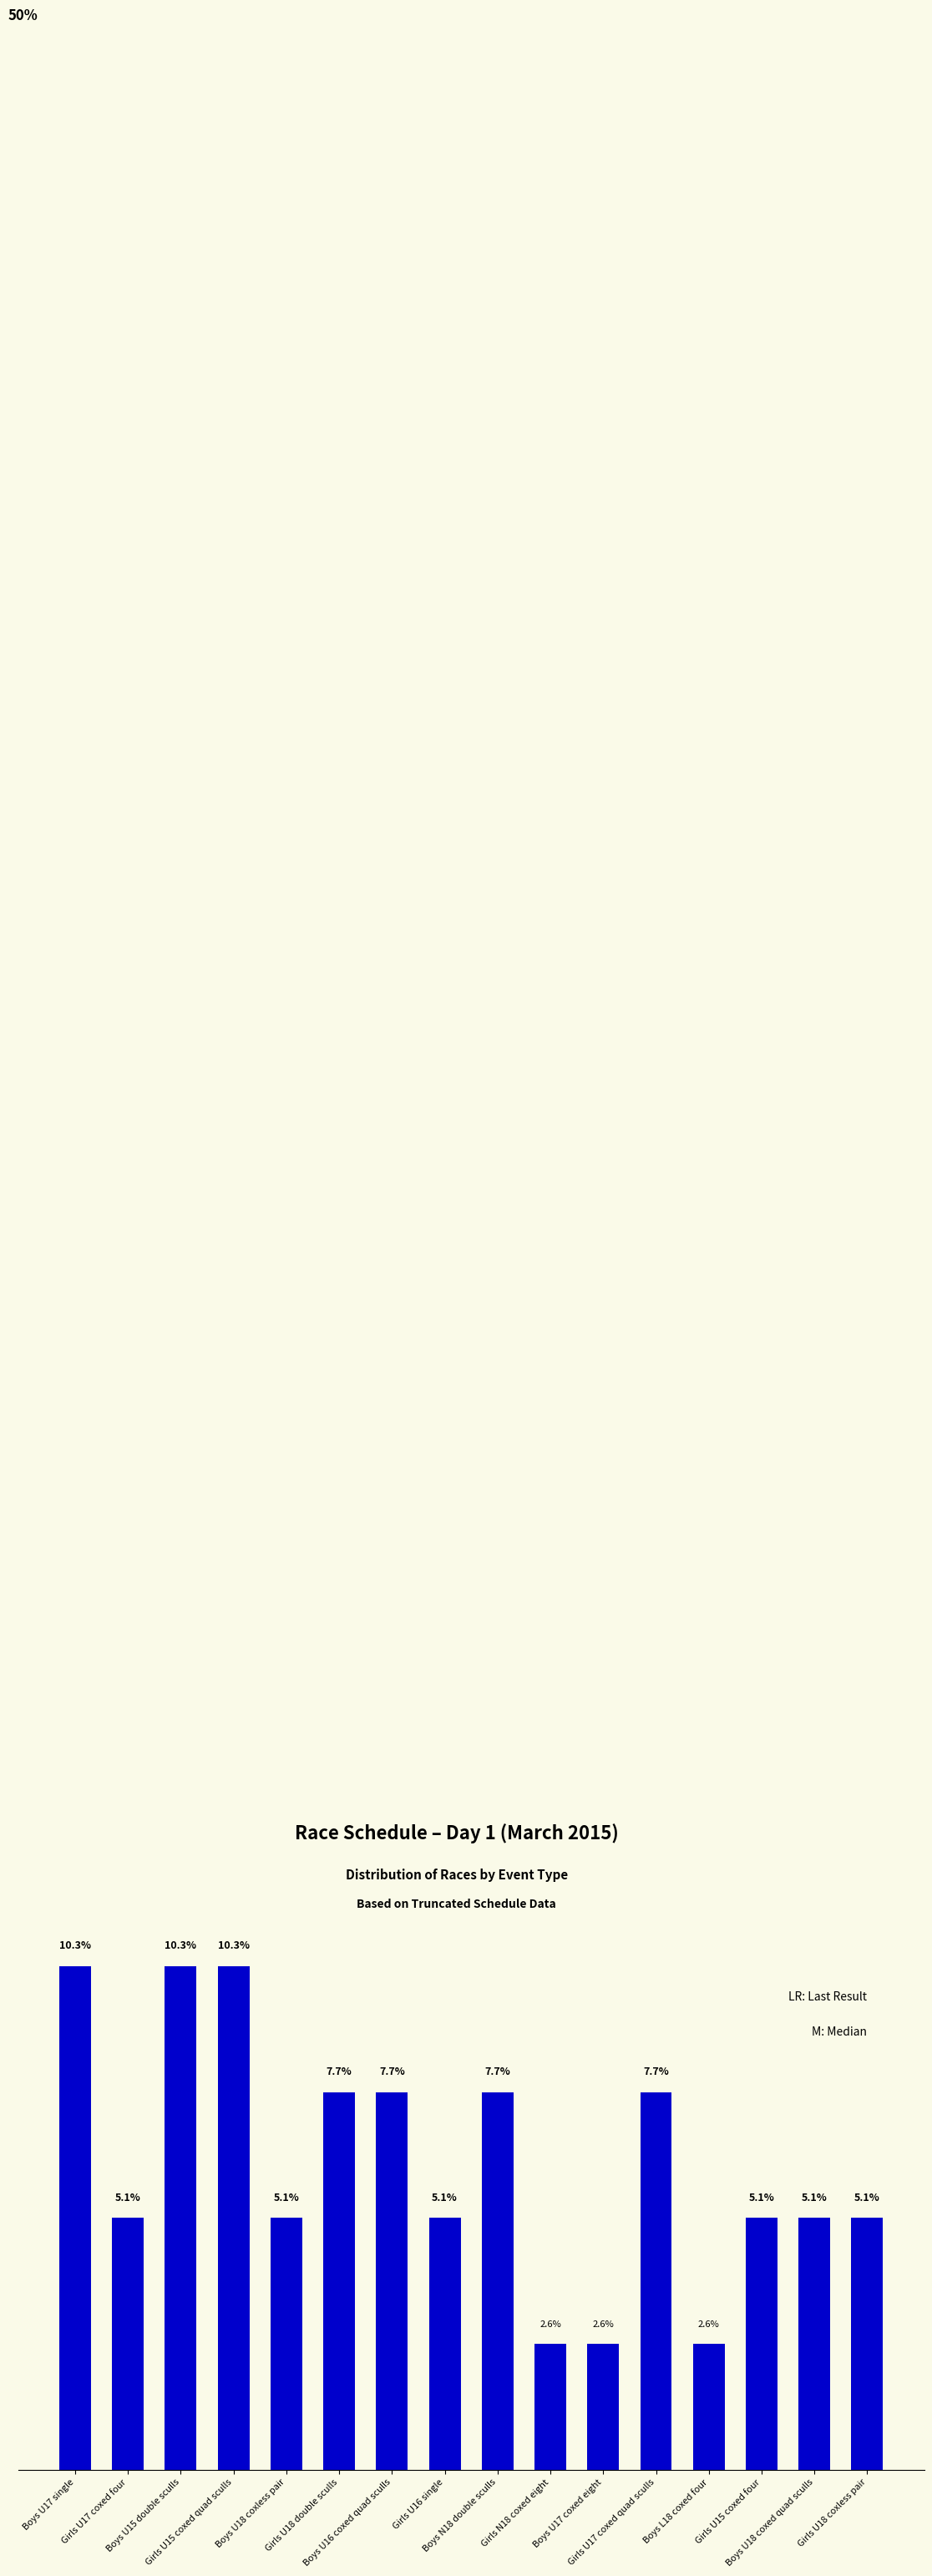

At which label is the value closest to 6?

Girls U17 coxed four